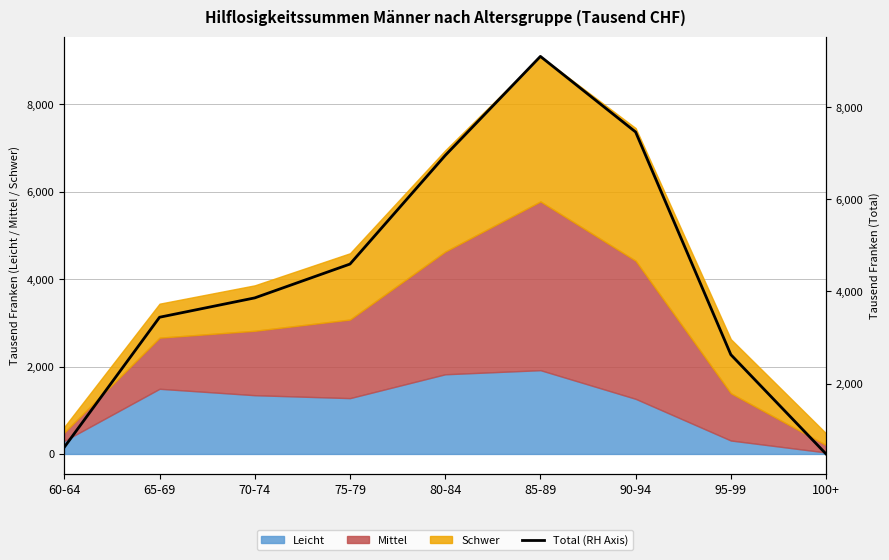

The value at 100+ is 473. True or false?

True